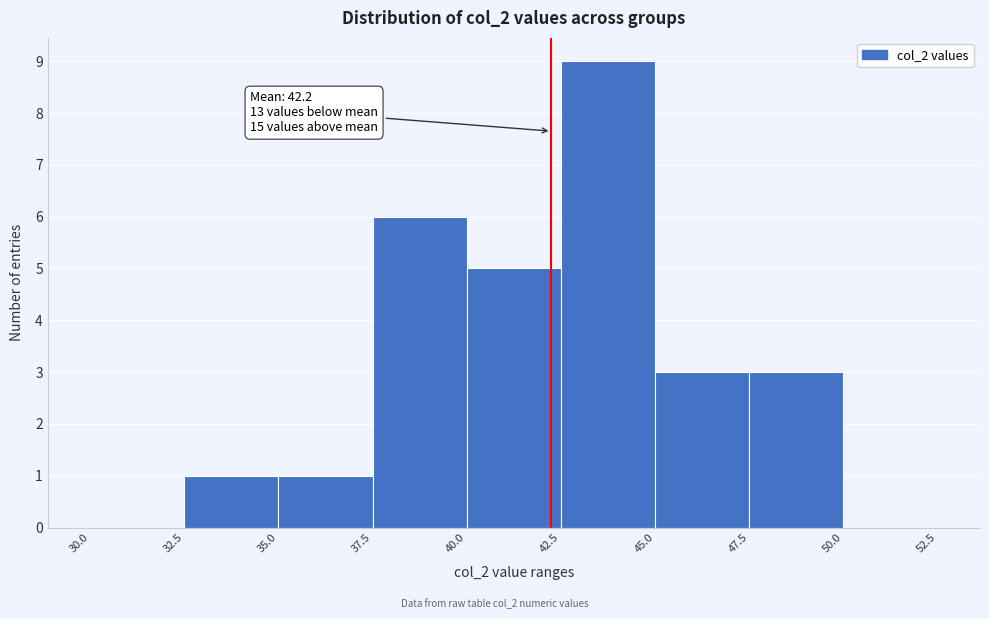

Which range on the x-axis has the tallest bar?

42.5 to 45.0